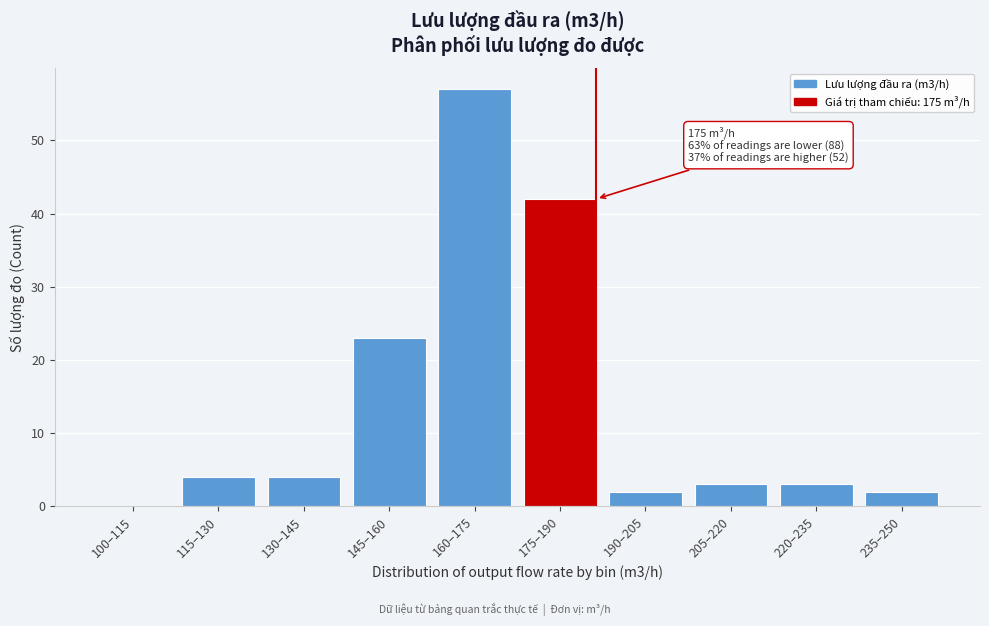

Reading left to right, transcribe all the data shown in this chart.

100–115=0	115–130=4	130–145=4	145–160=23	160–175=57	175–190=42	190–205=2	205–220=3	220–235=3	235–250=2